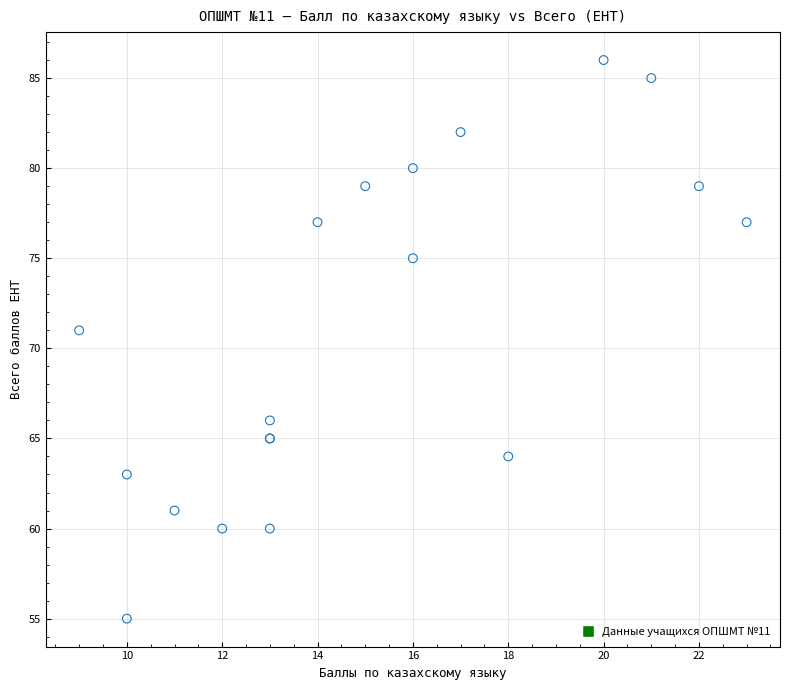

What Y value in the scatter plot is closest to 70?

71